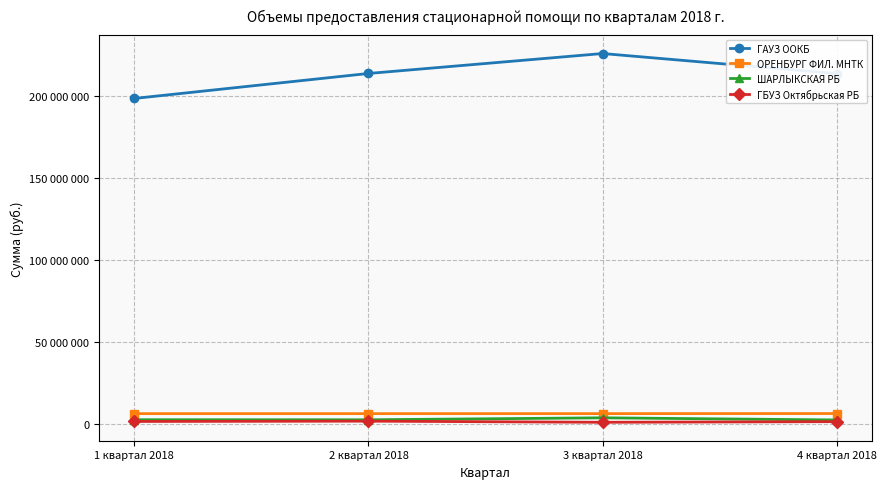

Does the chart display data point markers on the line(s)?

Yes